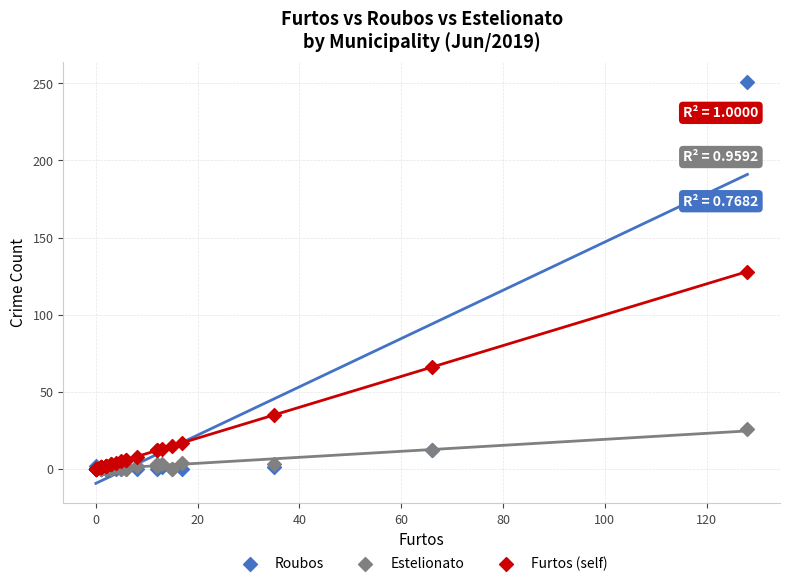

Which series has the largest Y range (max minus min)?

Roubos